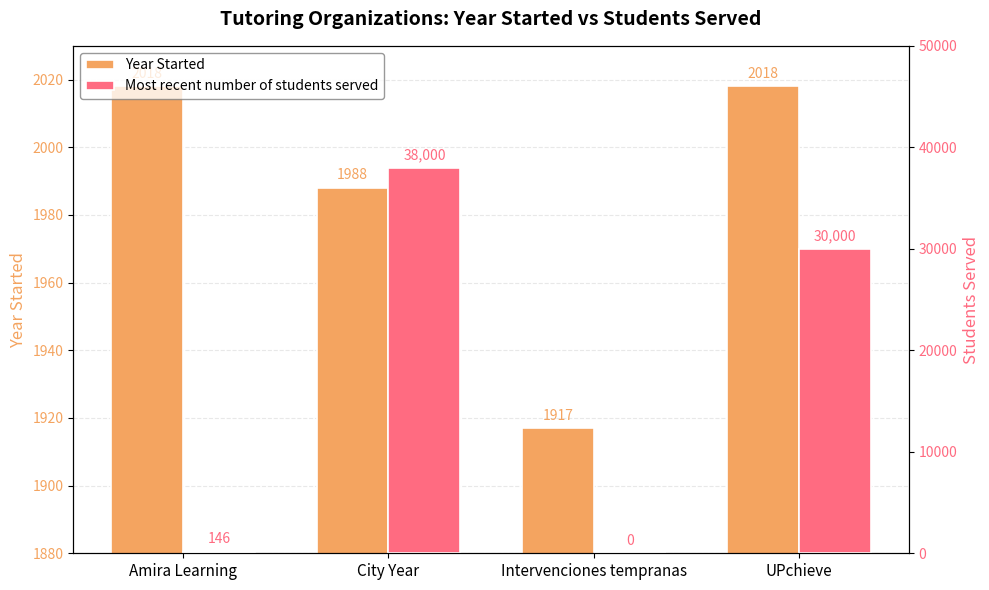

The value of Year Started at UPchieve is 2018. True or false?

True